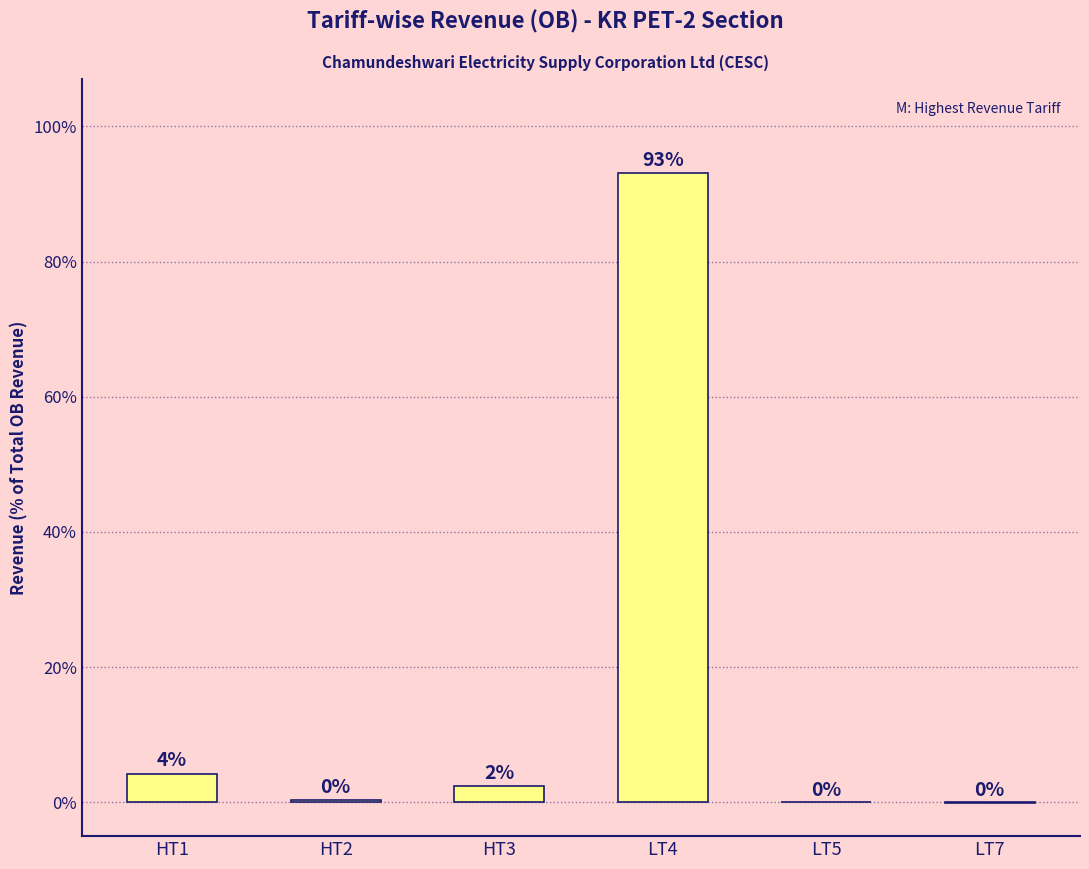

Is it true that the value at LT4 is 166.1?

False